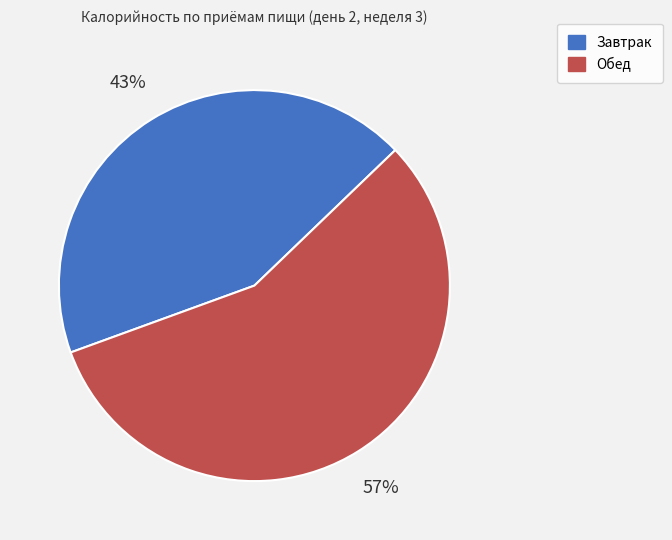

To the nearest percent, what is the average slice percentage?

50%